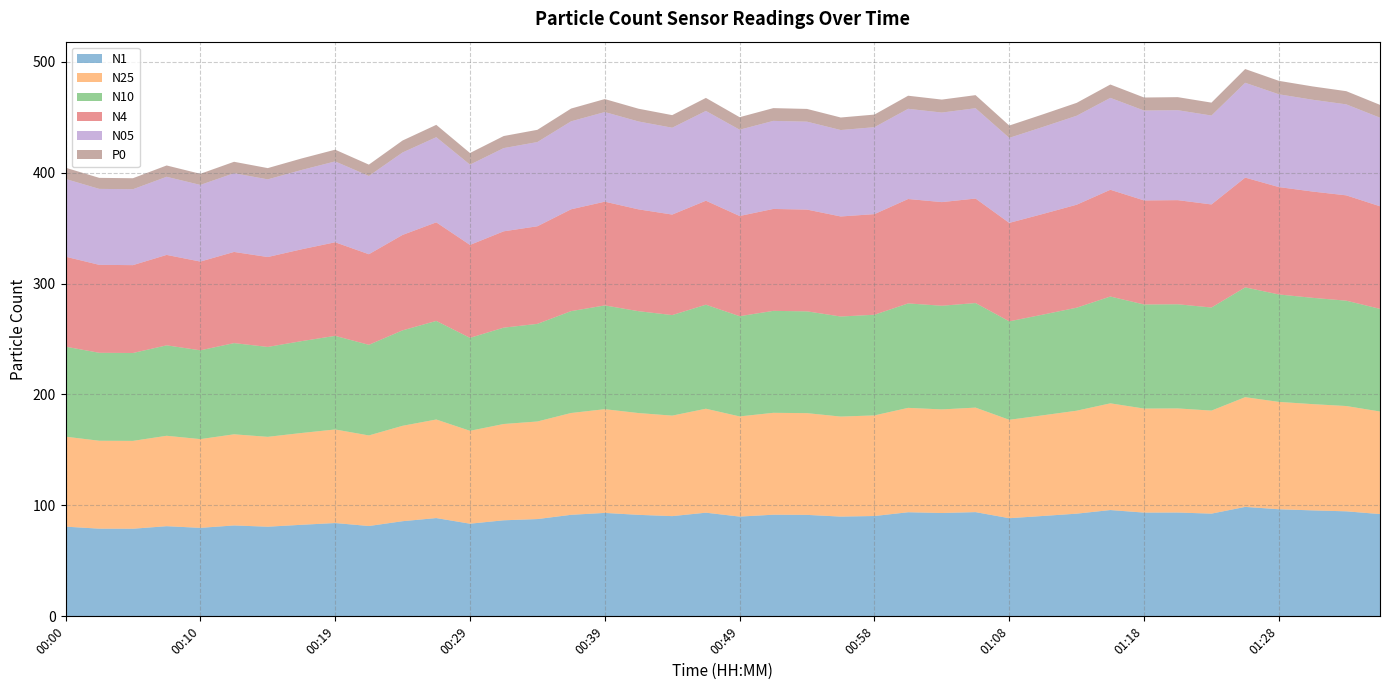

Reading right to left, list all the values displayed in this chart.

N1: 01:35=92.2	01:32=94.7	01:30=95.5	01:28=96.5	01:25=98.7	01:23=92.6	01:20=93.6	01:18=93.5	01:15=95.8	01:13=92.6	01:11=90.5	01:08=88.5	01:06=94.0	01:03=93.2	01:01=93.8	00:58=90.5	00:56=89.9	00:53=91.5	00:51=91.6	00:49=89.9	00:46=93.4	00:44=90.3	00:41=91.5	00:39=93.2	00:36=91.5	00:34=87.7	00:31=86.6	00:29=83.5	00:27=88.6	00:24=85.8	00:22=81.4	00:19=84.1	00:17=82.5	00:14=80.8	00:12=81.9	00:10=79.8	00:07=81.3	00:05=79.0	00:02=79.0	00:00=80.9
N25: 01:35=92.5	01:32=94.9	01:30=95.8	01:28=96.8	01:25=98.9	01:23=92.9	01:20=93.8	01:18=93.8	01:15=96.2	01:13=92.8	01:11=90.7	01:08=88.7	01:06=94.2	01:03=93.4	01:01=94.1	00:58=90.7	00:56=90.2	00:53=91.7	00:51=91.8	00:49=90.3	00:46=93.7	00:44=90.6	00:41=91.8	00:39=93.5	00:36=91.8	00:34=88.0	00:31=86.8	00:29=83.7	00:27=88.8	00:24=86.0	00:22=81.6	00:19=84.3	00:17=82.7	00:14=81.0	00:12=82.2	00:10=80.0	00:07=81.5	00:05=79.2	00:02=79.2	00:00=81.1
N10: 01:35=92.5	01:32=95.0	01:30=95.8	01:28=96.8	01:25=99.0	01:23=92.9	01:20=93.9	01:18=93.8	01:15=96.3	01:13=92.8	01:11=90.8	01:08=88.8	01:06=94.2	01:03=93.4	01:01=94.1	00:58=90.7	00:56=90.2	00:53=91.8	00:51=91.9	00:49=90.3	00:46=93.8	00:44=90.6	00:41=91.8	00:39=93.5	00:36=91.8	00:34=88.0	00:31=86.8	00:29=83.8	00:27=88.9	00:24=86.0	00:22=81.7	00:19=84.4	00:17=82.8	00:14=81.0	00:12=82.2	00:10=80.0	00:07=81.5	00:05=79.2	00:02=79.3	00:00=81.1
N4: 01:35=92.5	01:32=94.9	01:30=95.8	01:28=96.8	01:25=98.9	01:23=92.9	01:20=93.9	01:18=93.8	01:15=96.2	01:13=92.8	01:11=90.8	01:08=88.7	01:06=94.2	01:03=93.4	01:01=94.1	00:58=90.7	00:56=90.2	00:53=91.7	00:51=91.9	00:49=90.3	00:46=93.7	00:44=90.6	00:41=91.8	00:39=93.5	00:36=91.8	00:34=88.0	00:31=86.8	00:29=83.8	00:27=88.8	00:24=86.0	00:22=81.7	00:19=84.4	00:17=82.8	00:14=81.0	00:12=82.2	00:10=80.0	00:07=81.5	00:05=79.2	00:02=79.3	00:00=81.1
N05: 01:35=79.8	01:32=82.0	01:30=82.8	01:28=83.6	01:25=85.5	01:23=80.1	01:20=81.1	01:18=81.0	01:15=82.8	01:13=80.2	01:11=78.4	01:08=76.7	01:06=81.4	01:03=80.7	01:01=81.3	00:58=78.4	00:56=77.9	00:53=79.2	00:51=79.4	00:49=77.8	00:46=80.9	00:44=78.3	00:41=79.2	00:39=80.8	00:36=79.3	00:34=75.9	00:31=75.0	00:29=72.4	00:27=76.8	00:24=74.3	00:22=70.5	00:19=72.9	00:17=71.5	00:14=70.0	00:12=71.0	00:10=69.1	00:07=70.4	00:05=68.4	00:02=68.5	00:00=70.1
P0: 01:35=11.6	01:32=11.9	01:30=12.0	01:28=12.1	01:25=12.4	01:23=11.6	01:20=11.8	01:18=11.8	01:15=12.1	01:13=11.6	01:11=11.4	01:08=11.1	01:06=11.8	01:03=11.7	01:01=11.8	00:58=11.4	00:56=11.3	00:53=11.5	00:51=11.5	00:49=11.3	00:46=11.7	00:44=11.3	00:41=11.5	00:39=11.7	00:36=11.5	00:34=11.0	00:31=10.9	00:29=10.5	00:27=11.1	00:24=10.8	00:22=10.2	00:19=10.6	00:17=10.4	00:14=10.2	00:12=10.3	00:10=10.0	00:07=10.2	00:05=9.9	00:02=9.9	00:00=10.2